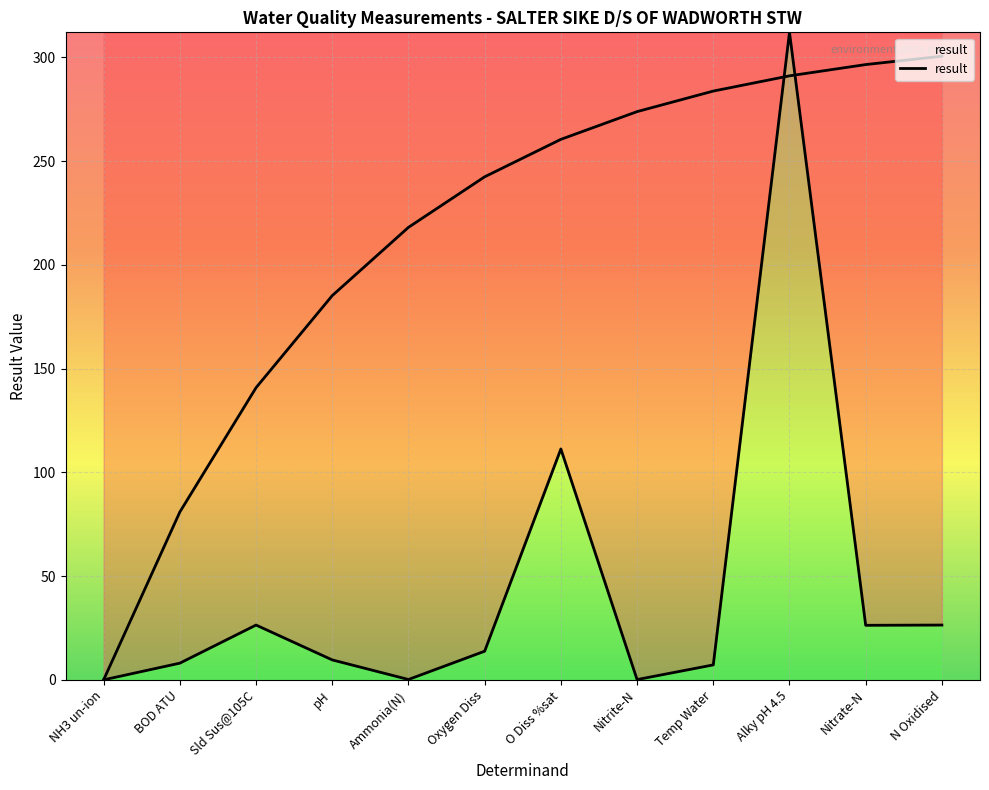

What is the maximum value shown in the chart?

312.0